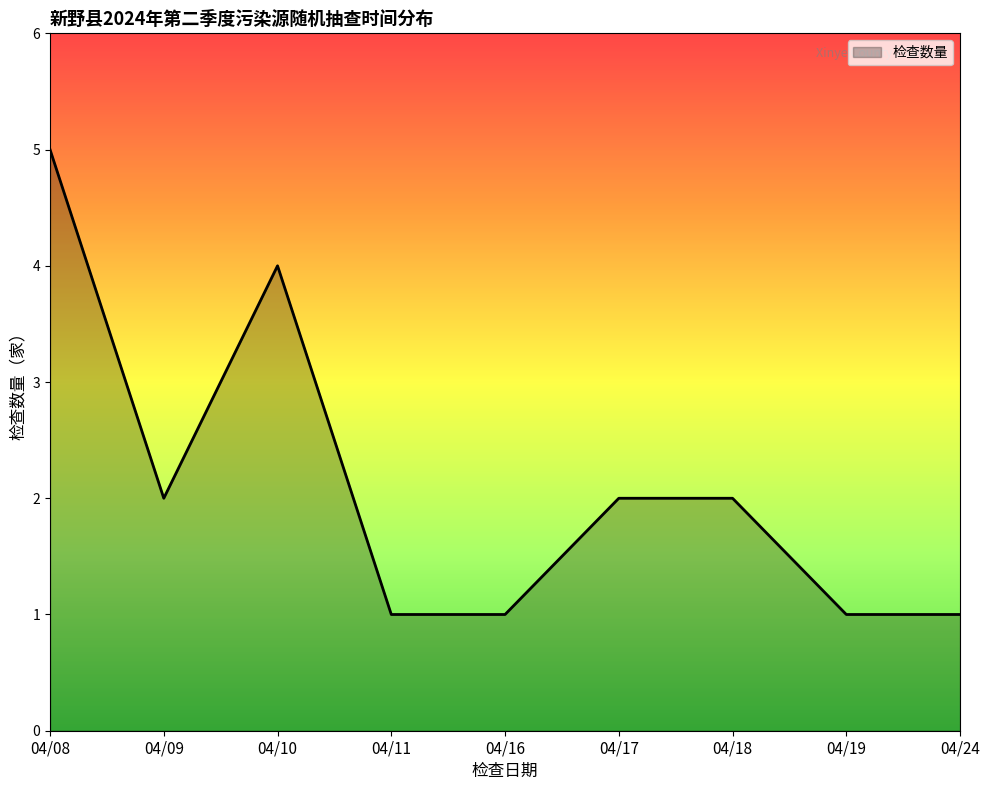

True or false: there are more than 2 points higher than both neighbors.

False